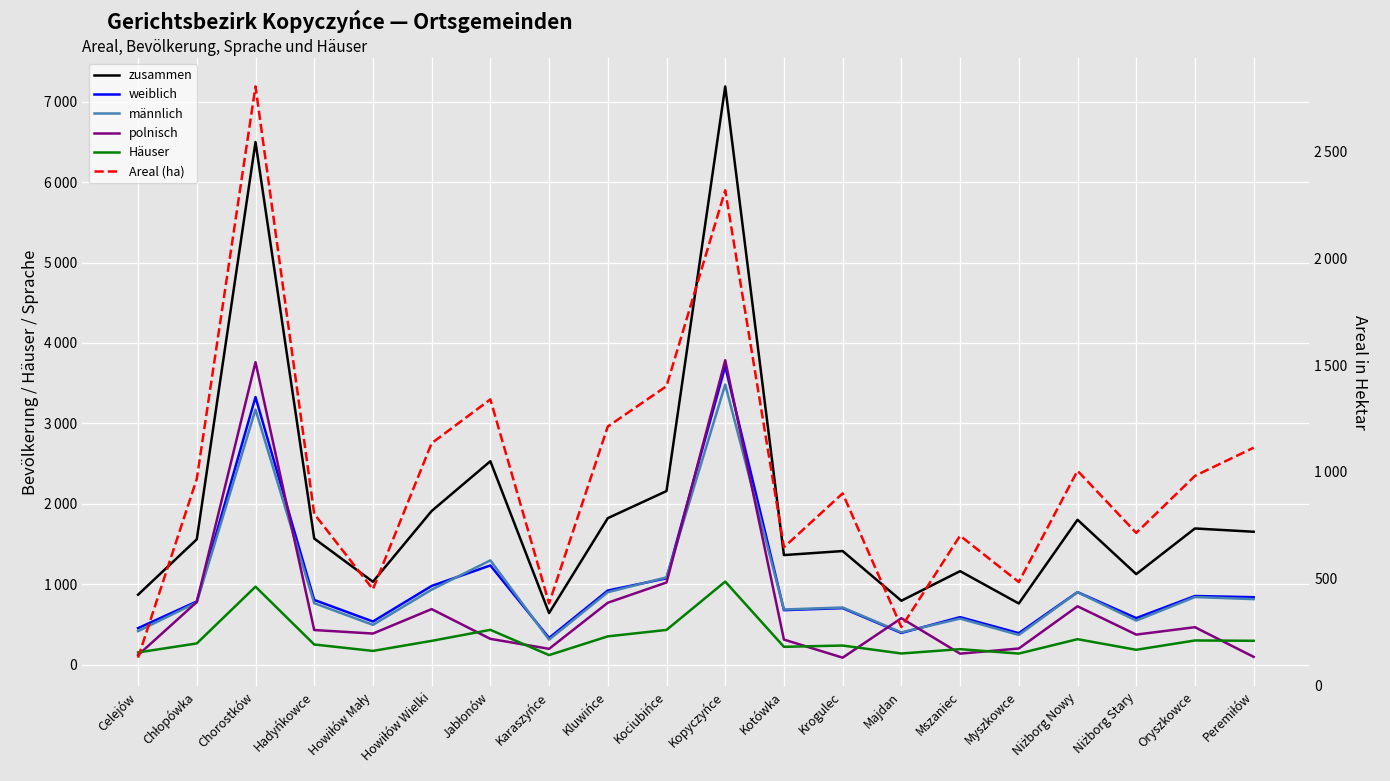

How many lines are shown in the chart?

6